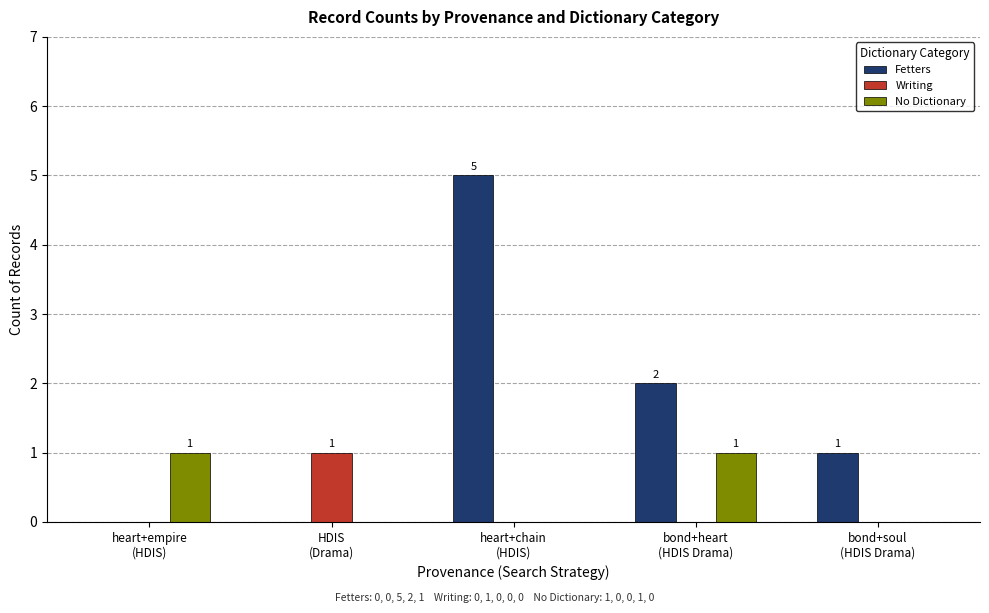

The value of No Dictionary at heart+empire
(HDIS) is 1. True or false?

True